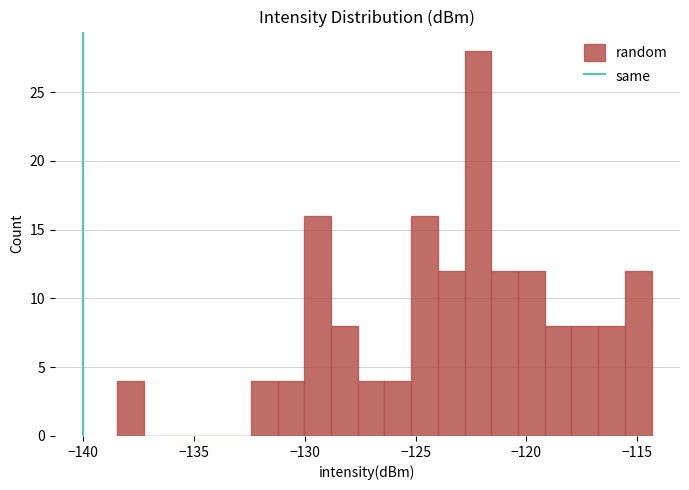

Around what value on the x-axis is the tallest bar? Give the approximate position of its centre, as read against the axis.

-122.0